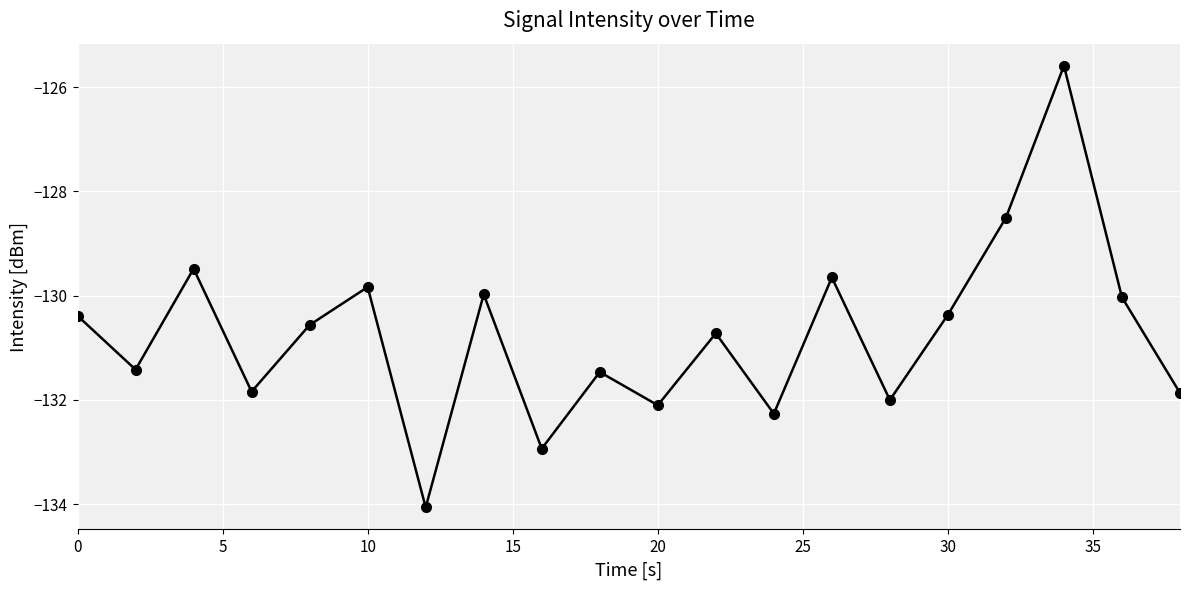

How many lines are shown in the chart?

1